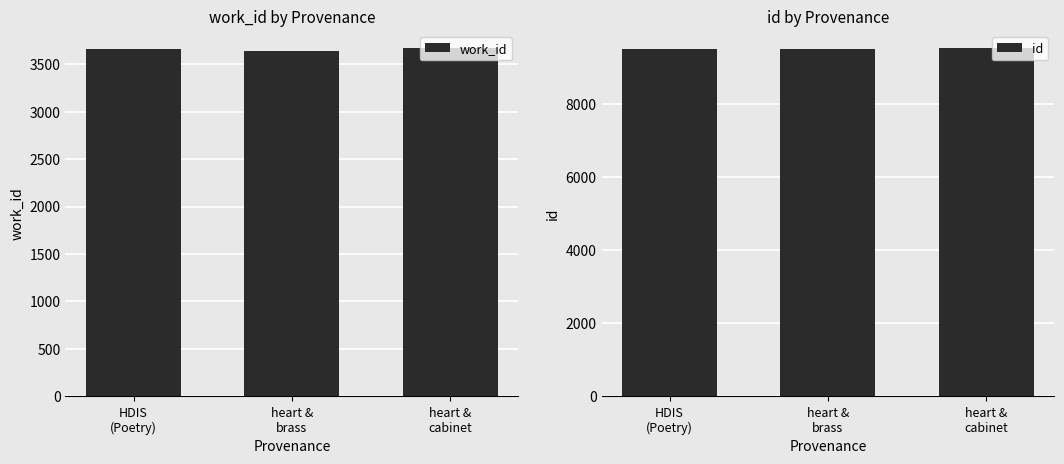

Reading left to right, transcribe all the data shown in this chart.

work_id: 3655	3640	3667
id: 9483	9501	9515